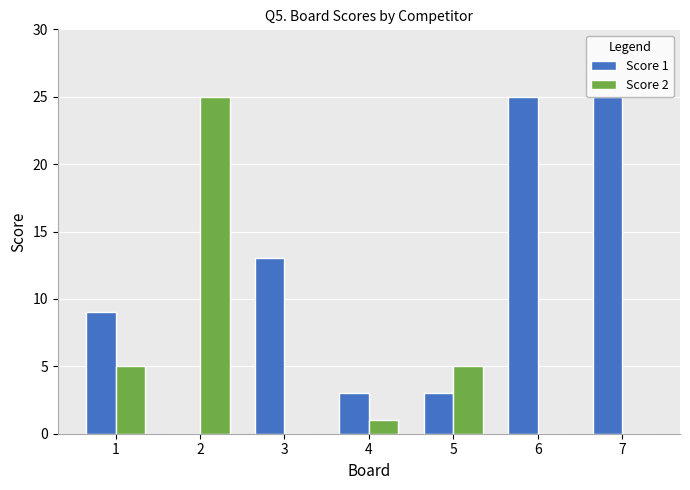

The Score 2 series shows 0 at 3. True or false?

True